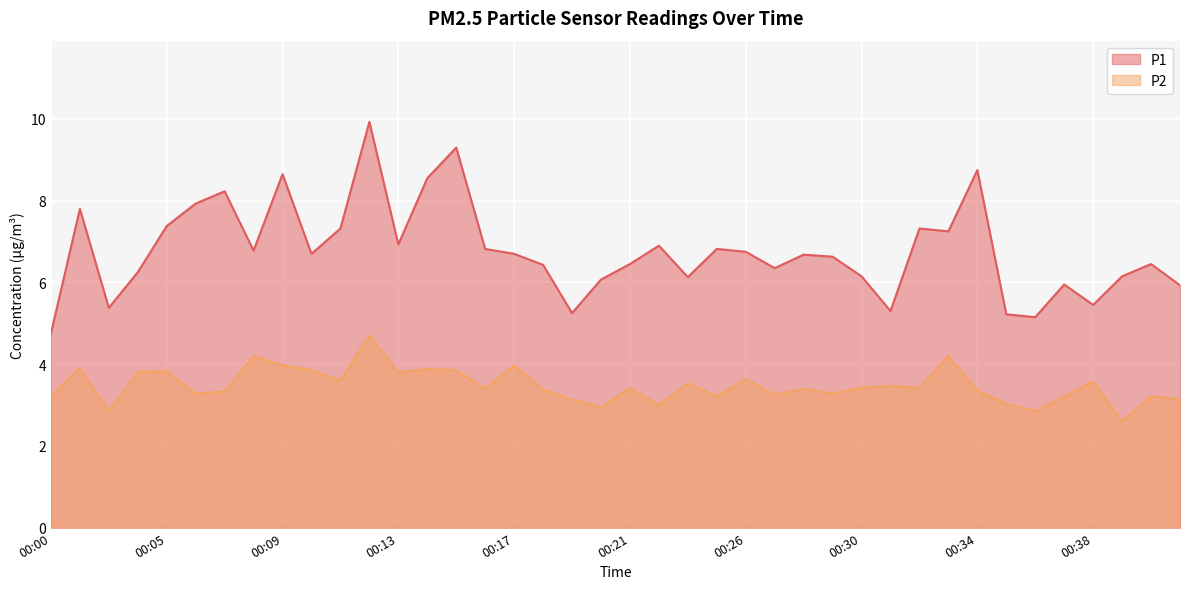

Rank the series by their average value, from highest to lowest.

P1, P2